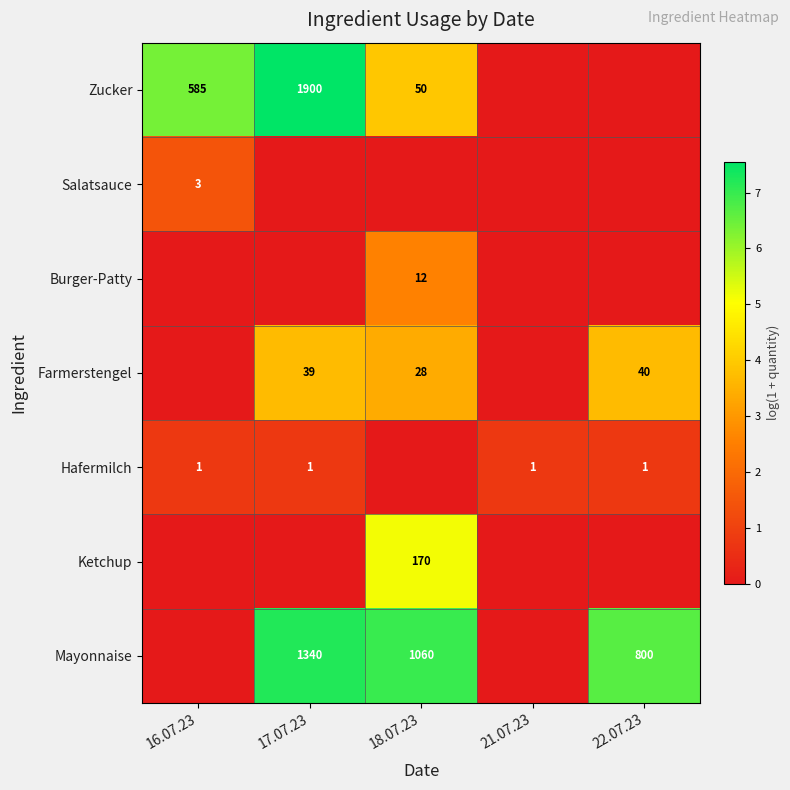

True or false: Mayonnaise has a value of 1340 at 17.07.23.

True